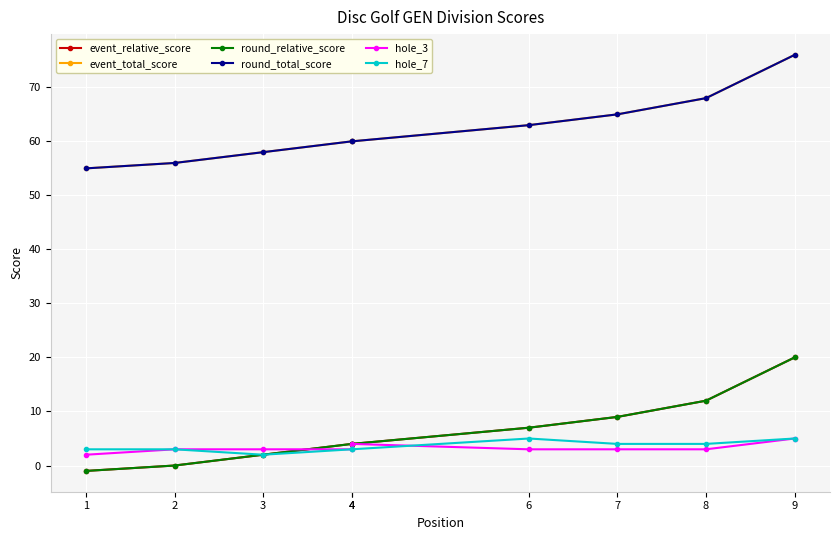

Which has a higher value, 9 or 8?

9